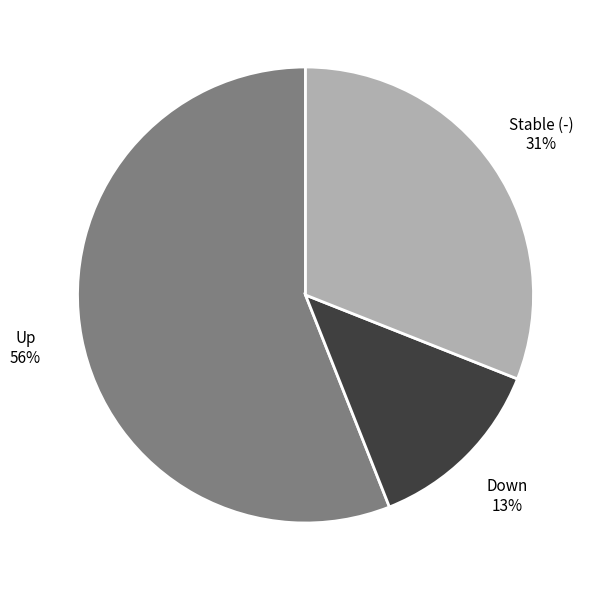

To the nearest percent, what is the average slice percentage?

33%